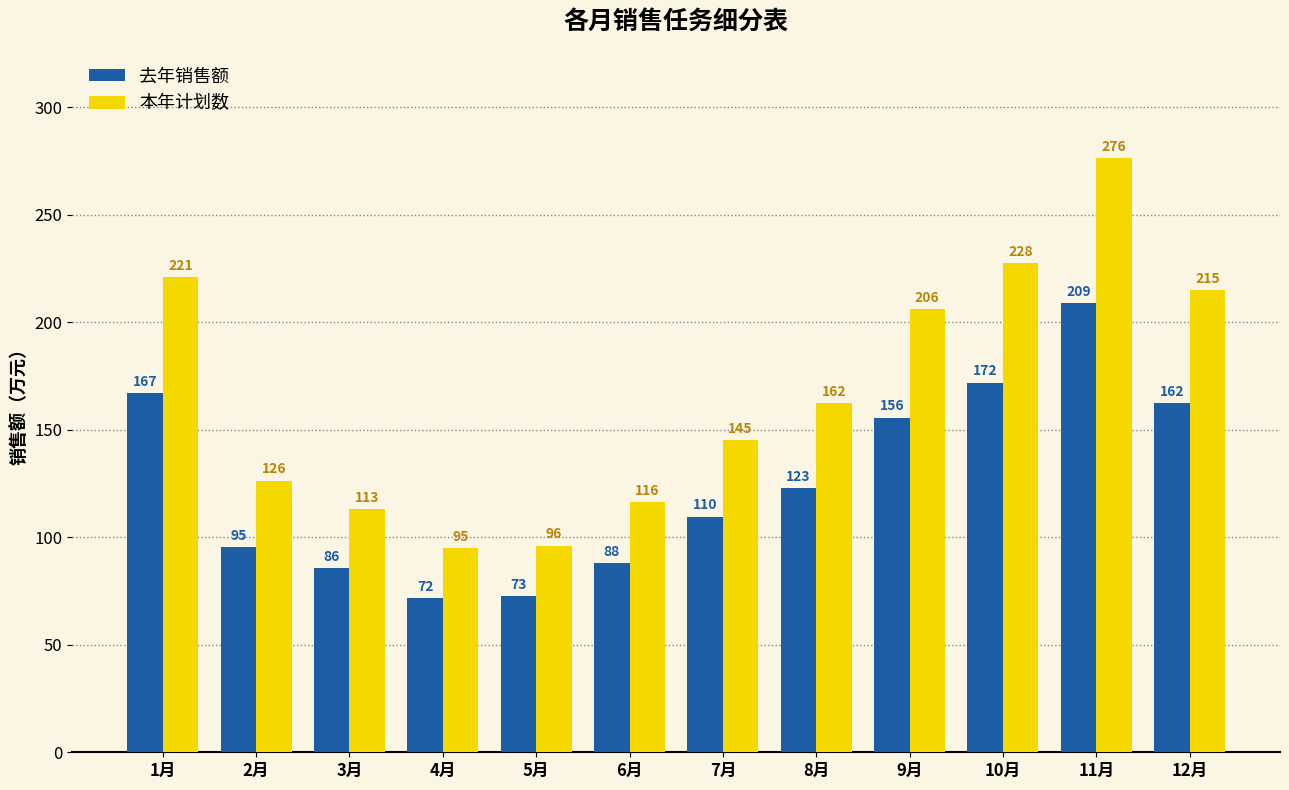

Where does the 本年计划数 series first go above 162?

1月